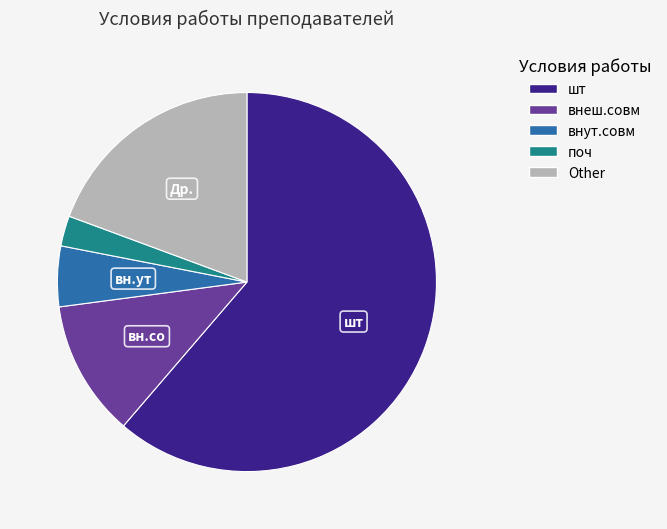

Approximately how many times larger is the value at внеш.совм compared to Other?

0.6